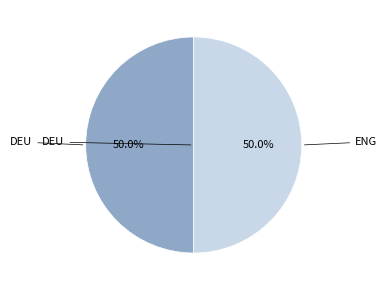

To the nearest percent, what is the average slice percentage?

50%